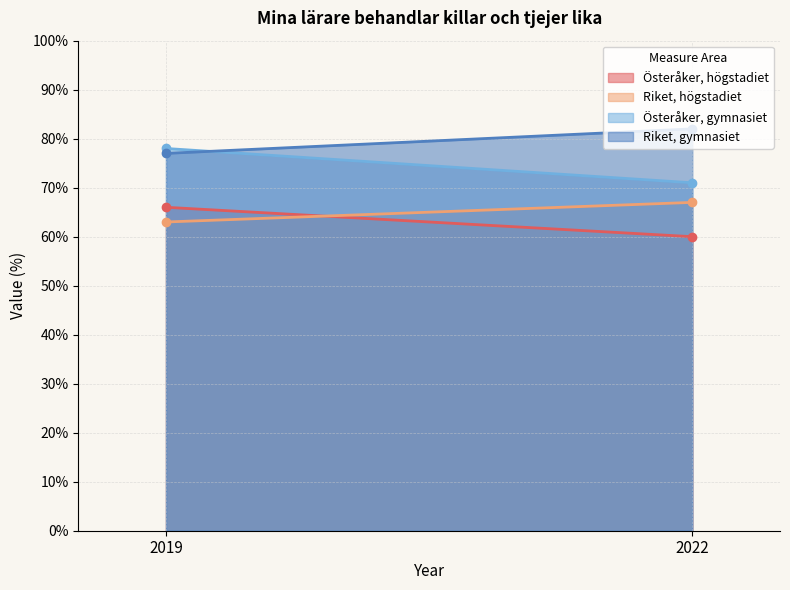

What is the approximate value of Riket, högstadiet at 2019?

63